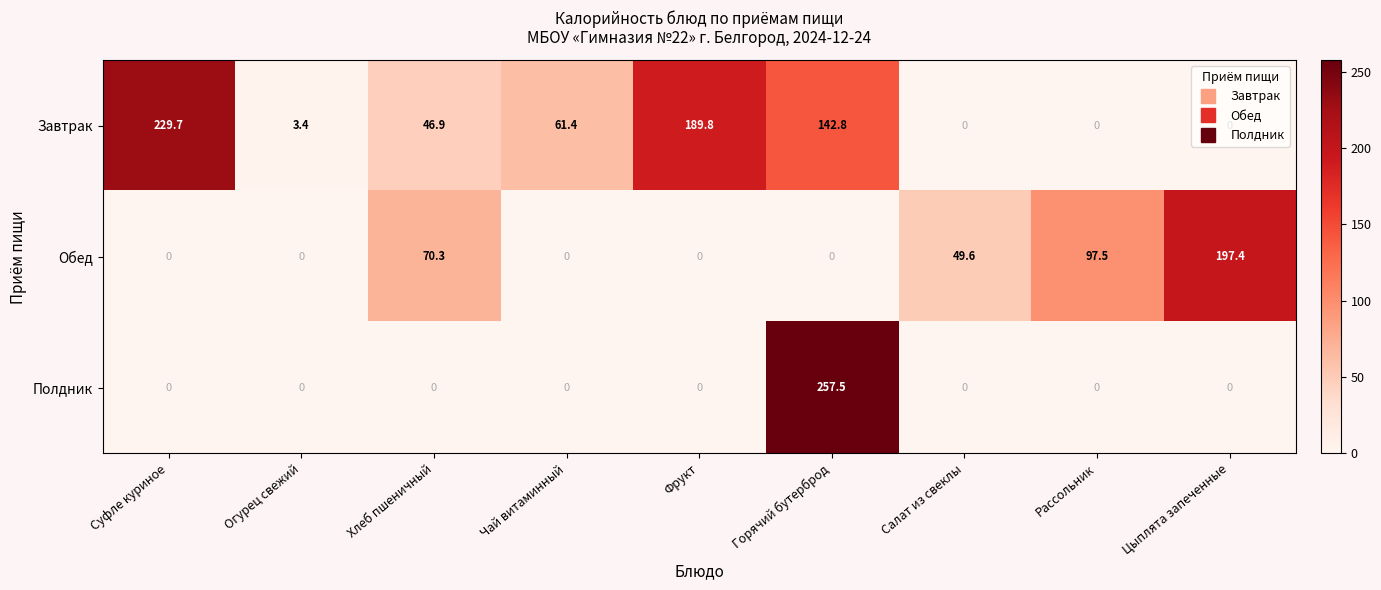

What is the difference between the maximum and second lowest values in the Завтрак series?

229.7